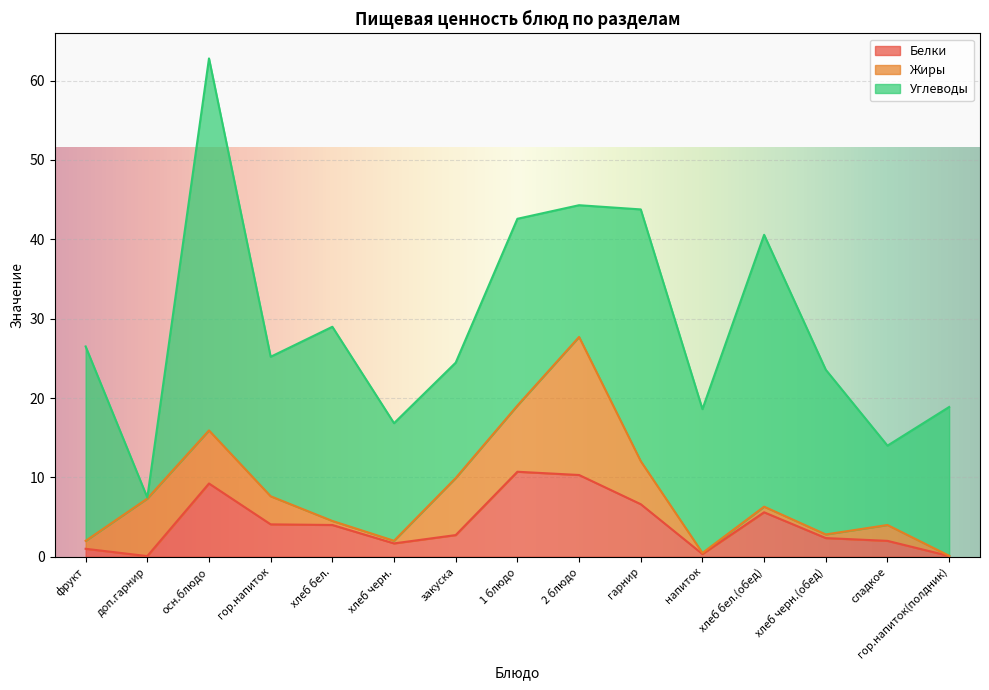

Which has a higher value, закуска or хлеб бел.(обед)?

хлеб бел.(обед)